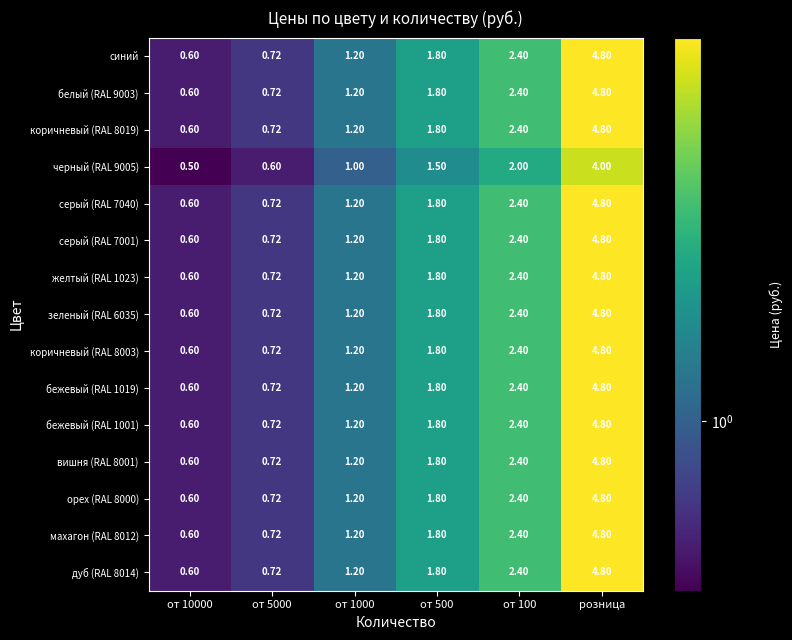

Which category has the highest value across all series?

розница